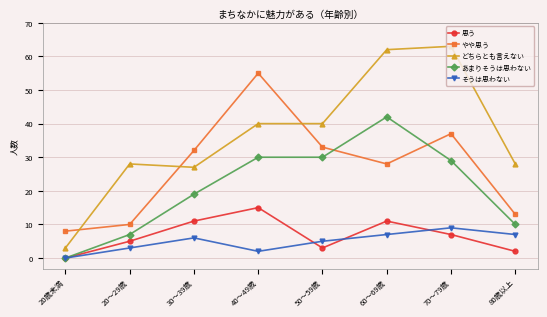

Is it true that やや思う equals 28 at 60～69歳?

True